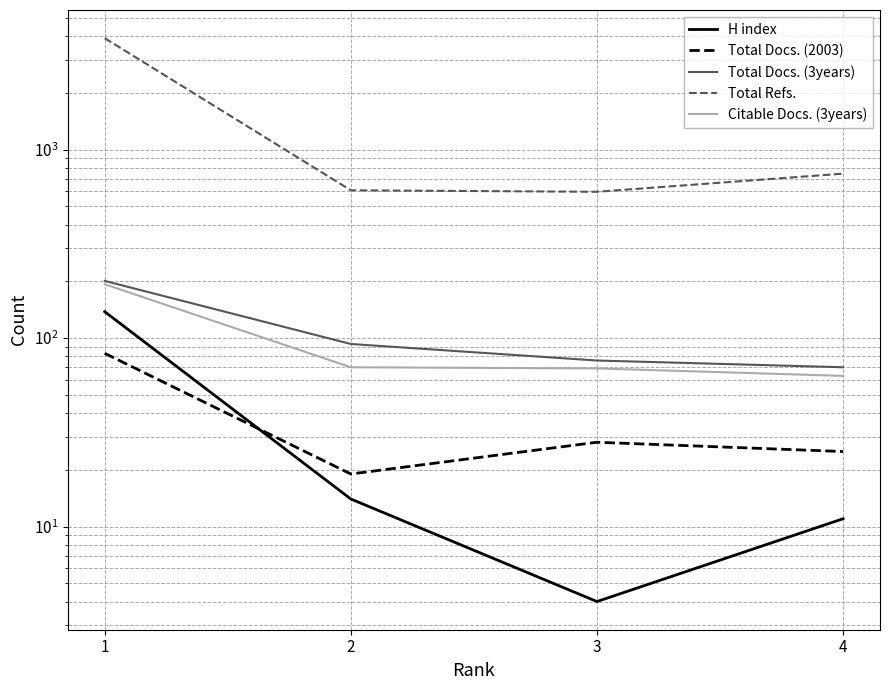

Between 2 and 4, which series saw the biggest shift?

Total Refs.